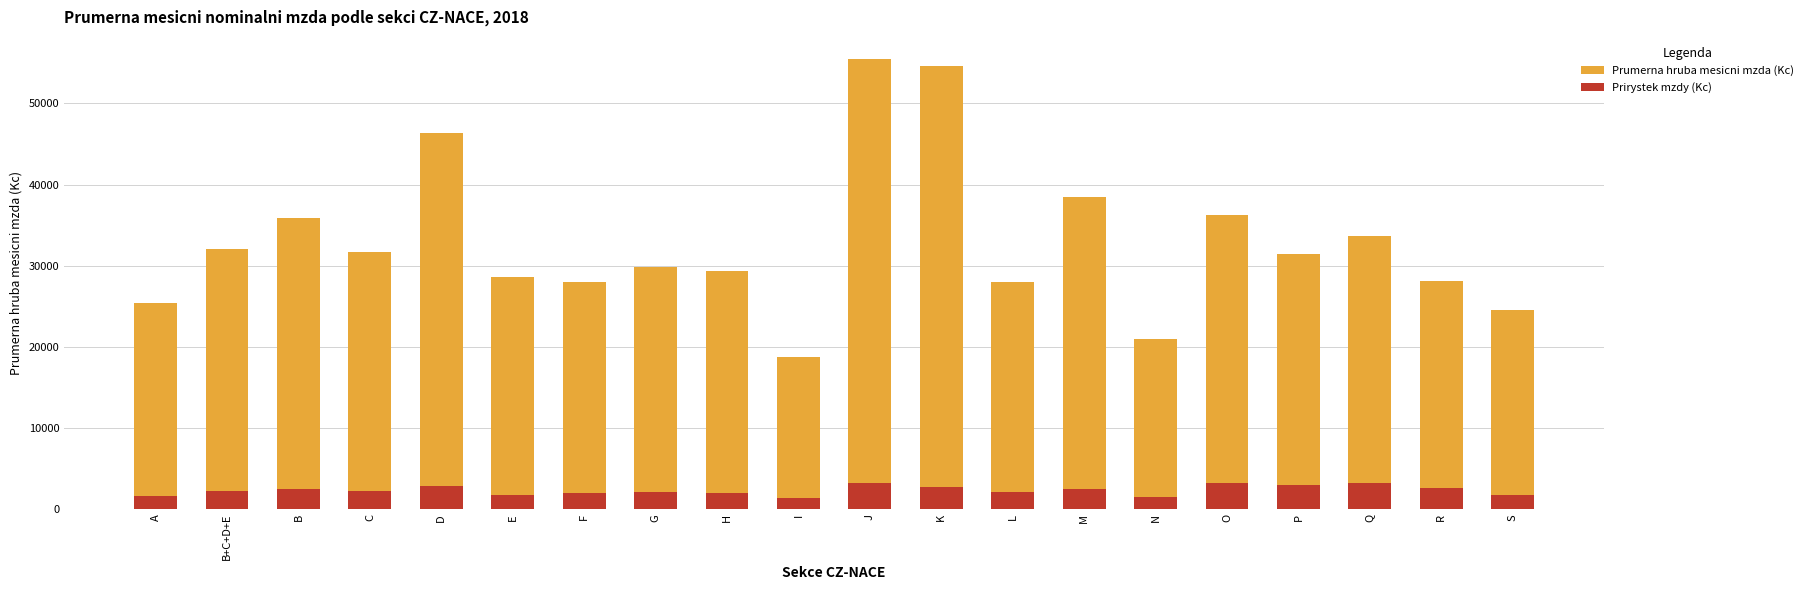

True or false: Prirystek mzdy (Kc) has a value of 2712 at K.

True